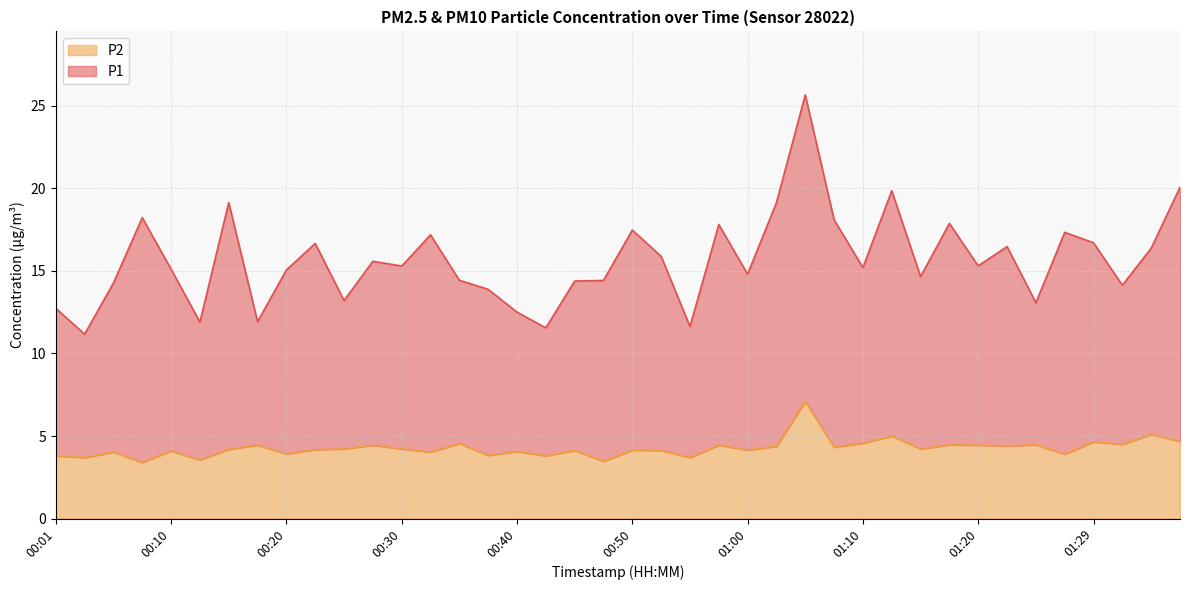

What are all the series names shown in the legend?

P2, P1